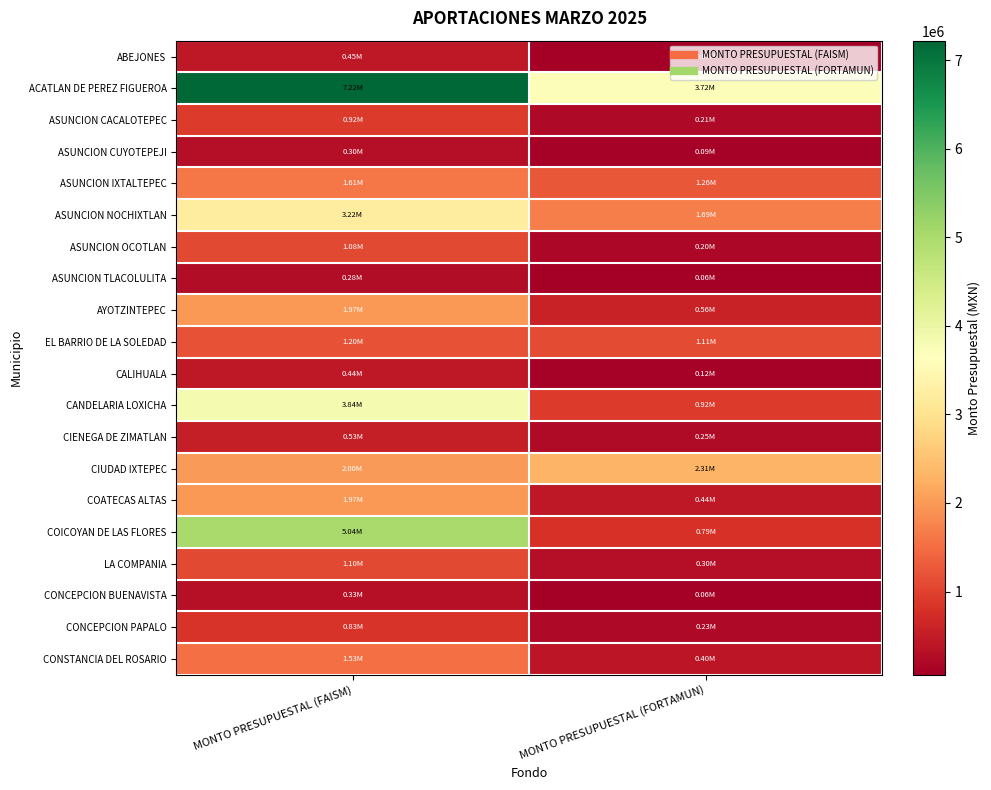

At MONTO PRESUPUESTAL (FORTAMUN), list the series in order from smallest to largest.

ASUNCION TLACOLULITA, CONCEPCION BUENAVISTA, ABEJONES, ASUNCION CUYOTEPEJI, CALIHUALA, ASUNCION OCOTLAN, ASUNCION CACALOTEPEC, CONCEPCION PAPALO, CIENEGA DE ZIMATLAN, LA COMPANIA, CONSTANCIA DEL ROSARIO, COATECAS ALTAS, AYOTZINTEPEC, COICOYAN DE LAS FLORES, CANDELARIA LOXICHA, EL BARRIO DE LA SOLEDAD, ASUNCION IXTALTEPEC, ASUNCION NOCHIXTLAN, CIUDAD IXTEPEC, ACATLAN DE PEREZ FIGUEROA